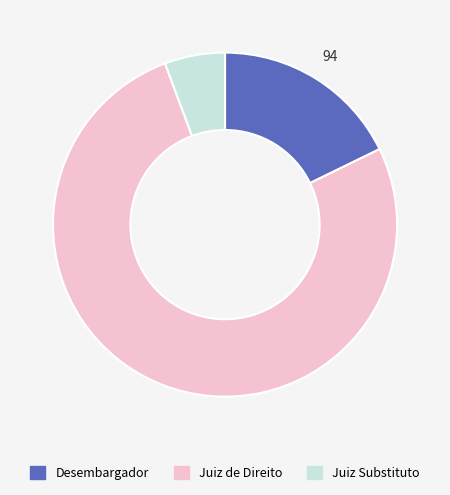

Is it true that Juiz Substituto is 6% of the pie?

True